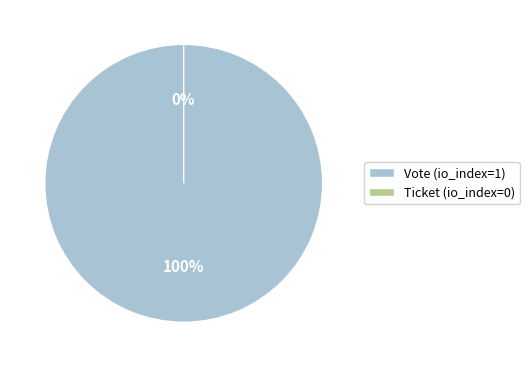

How many slices are in this pie chart?

2